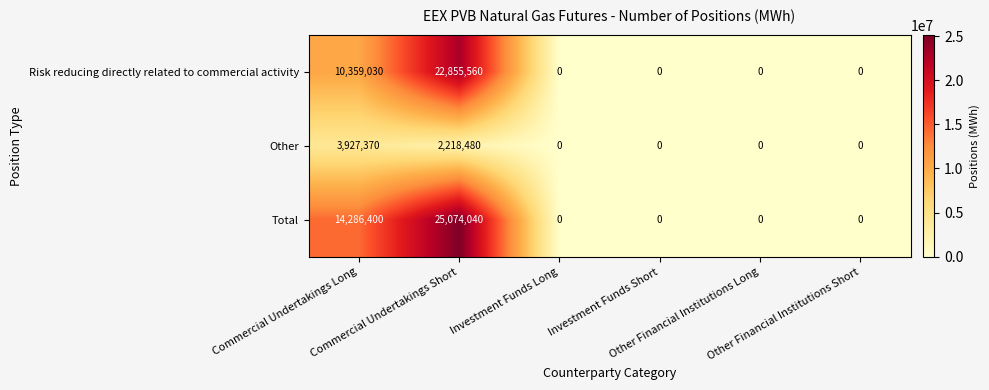

Count the Risk reducing directly related to commercial activity values in the range 0 to 10359030.

5